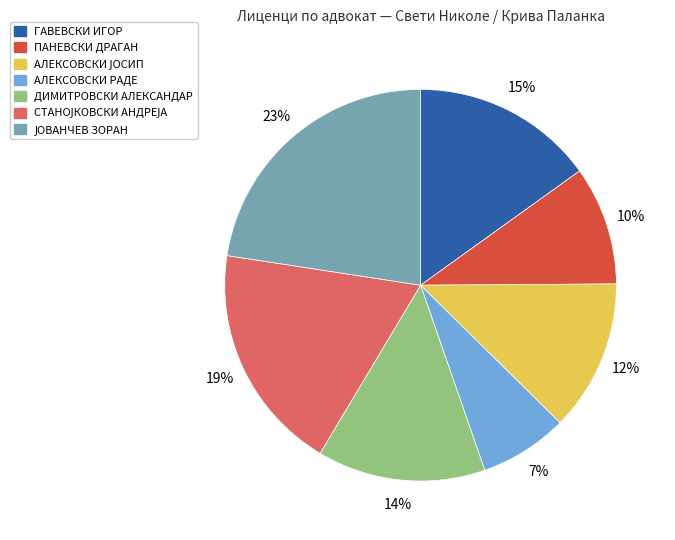

What is the smallest slice in the pie chart?

АЛЕКСОВСКИ РАДЕ